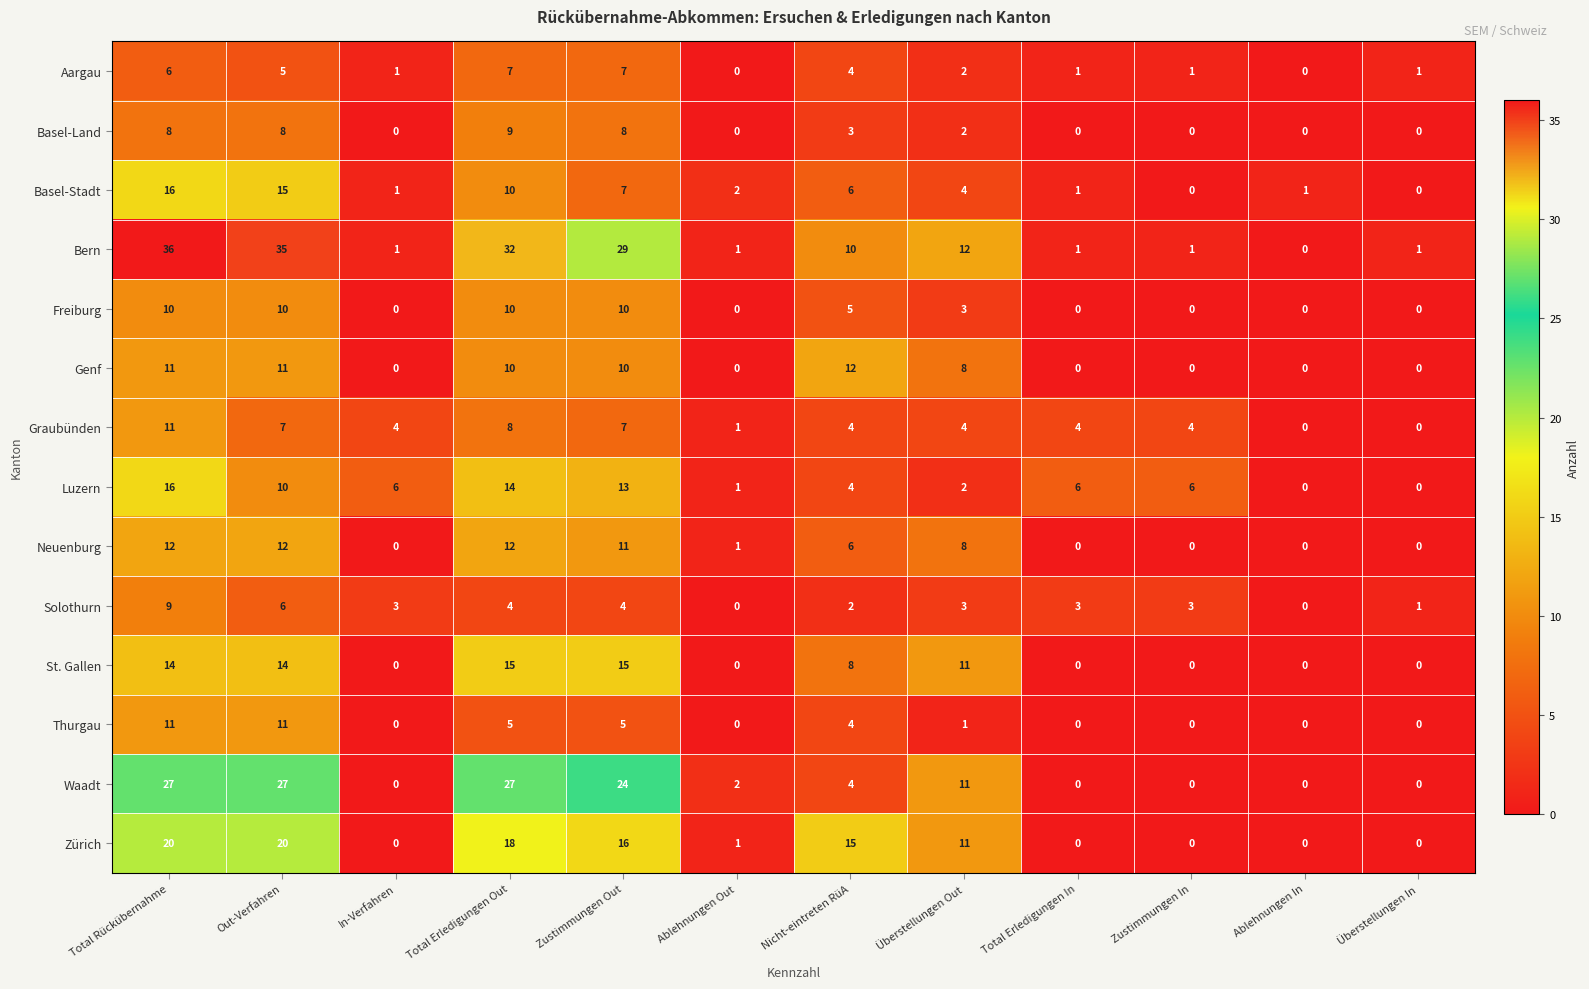

What is the difference between the maximum and minimum values in the St. Gallen series?

15